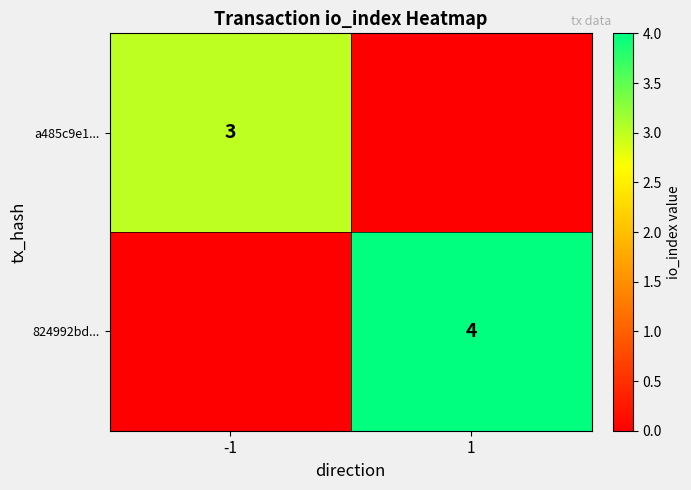

The a485c9e1... series shows 3 at -1. True or false?

True